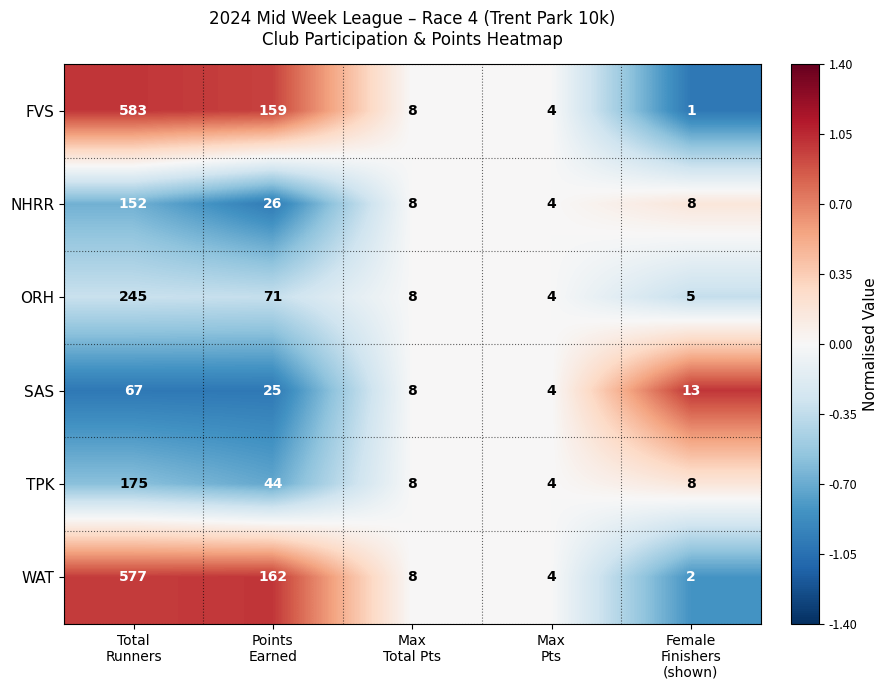

Which series has the largest total across all categories?

FVS